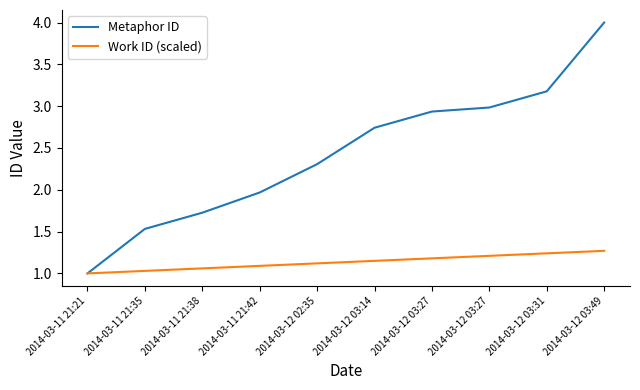

What is the sum of all Work ID (scaled) values?

11.3